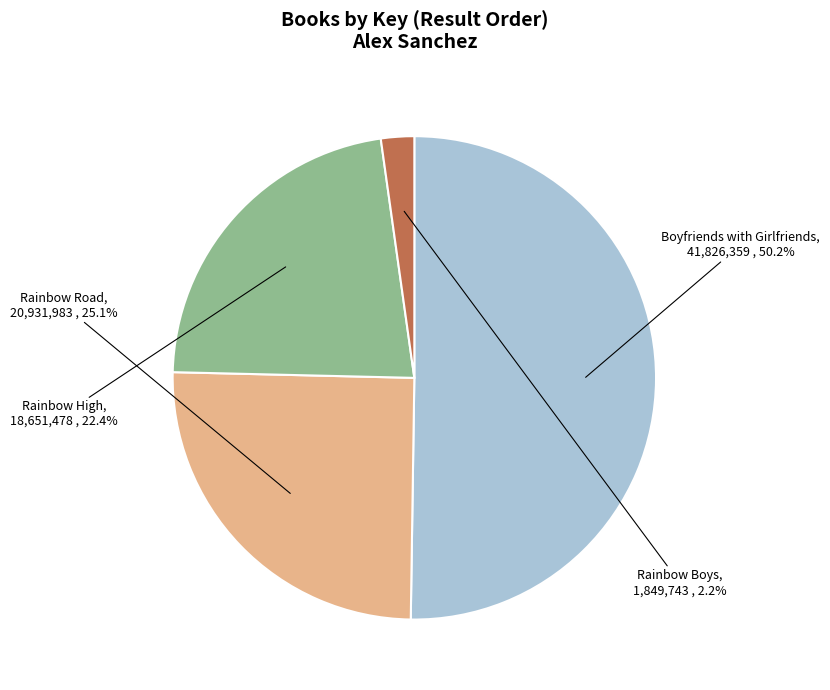

Do Rainbow Boys and Boyfriends with Girlfriends together represent more than half of the pie?

Yes